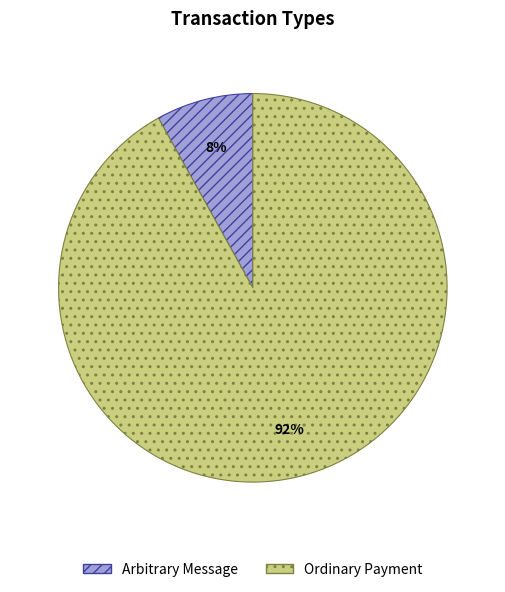

The Ordinary Payment slice represents 79% of the pie. True or false?

False